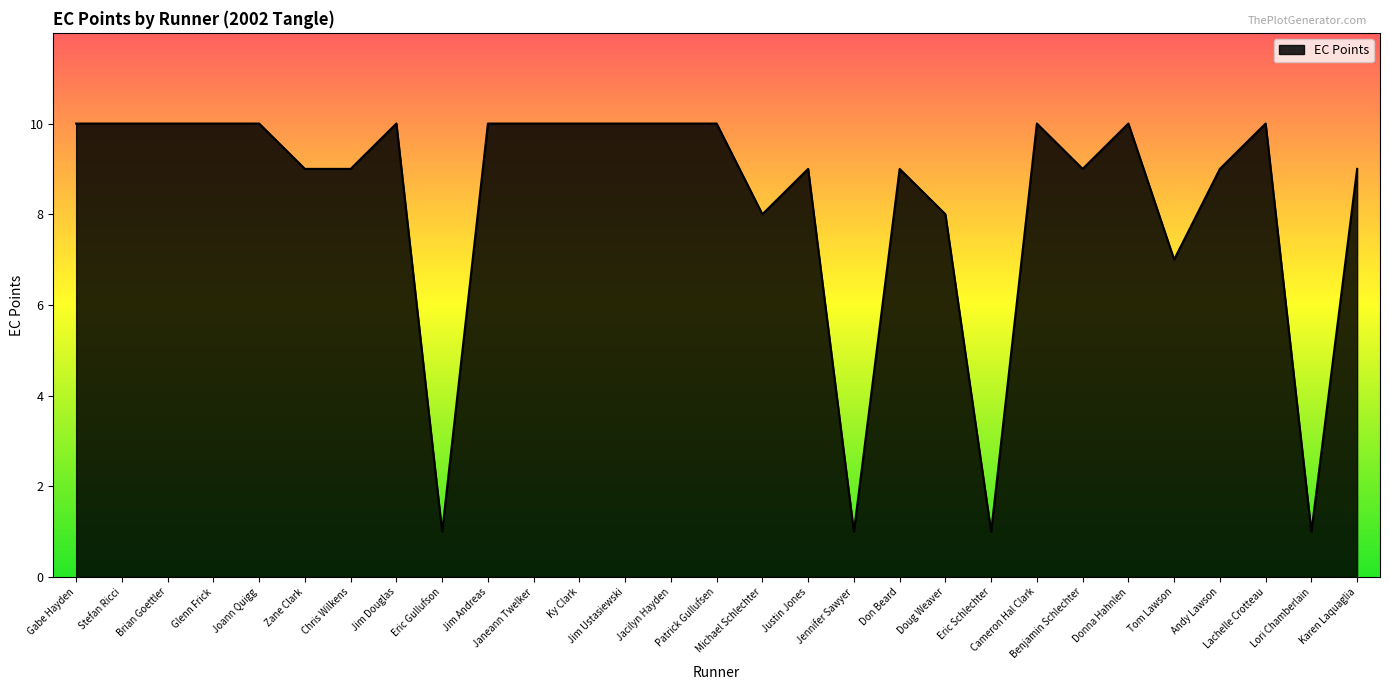

Count the number of data series in this chart.

1